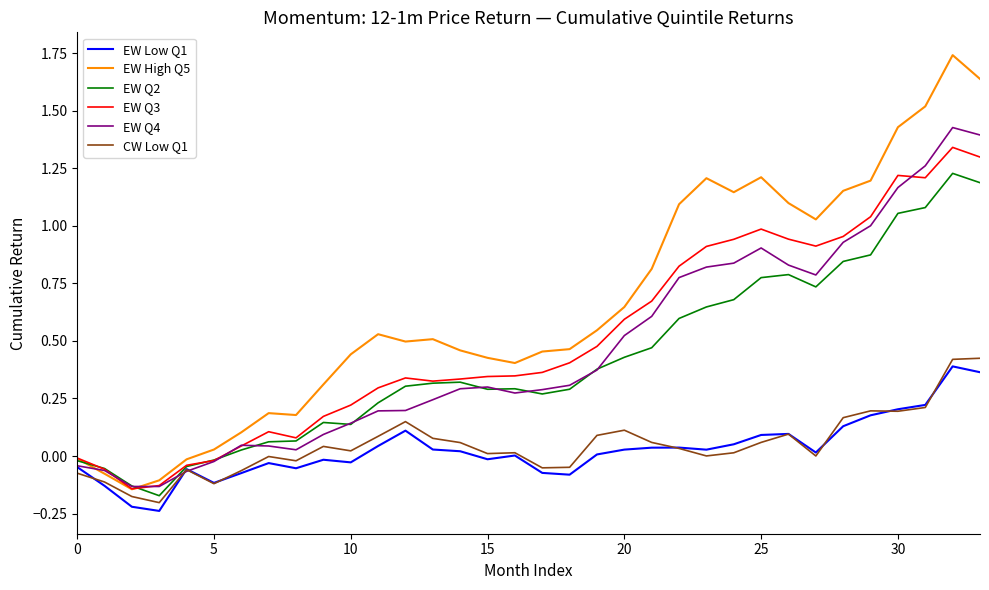

Which series has the largest range (max minus min)?

EW High Q5